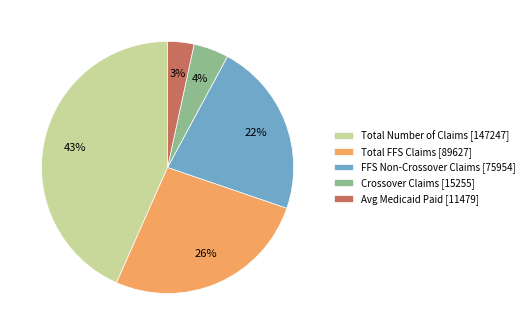

To the nearest percent, what is the difference between the Crossover Claims and FFS Non-Crossover Claims slice percentages?

18%